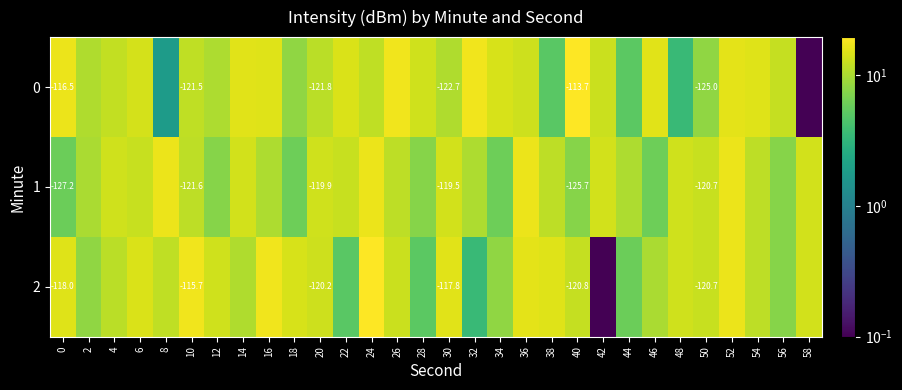

List the series in order of their peak value, lowest first.

1, 0, 2